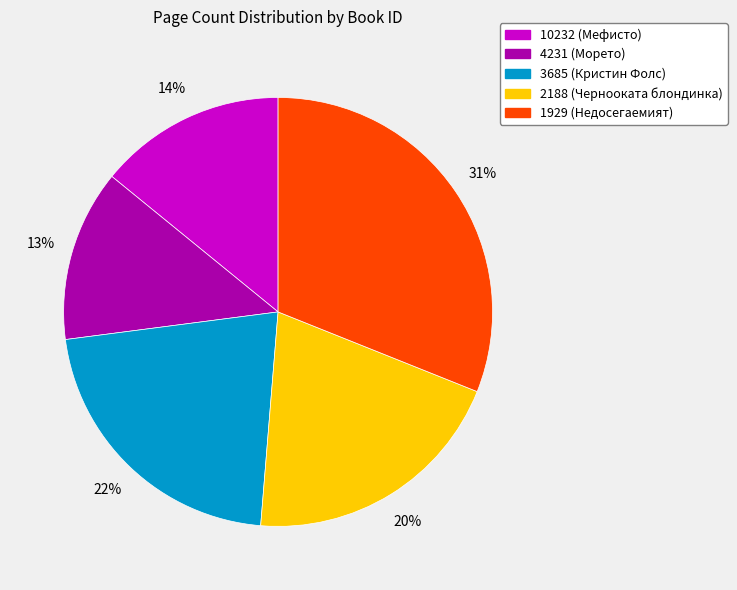

Which has a higher value, 10232 (Мефисто) or 2188 (Чернооката блондинка)?

2188 (Чернооката блондинка)